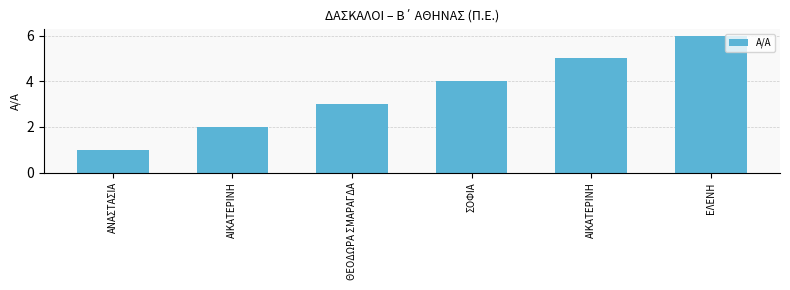

List the labels in order of value, largest first.

ΕΛΕΝΗ, ΑΙΚΑΤΕΡΙΝΗ, ΣΟΦΙΑ, ΘΕΟΔΩΡΑ ΣΜΑΡΑΓΔΑ, ΑΙΚΑΤΕΡΙΝΗ, ΑΝΑΣΤΑΣΙΑ